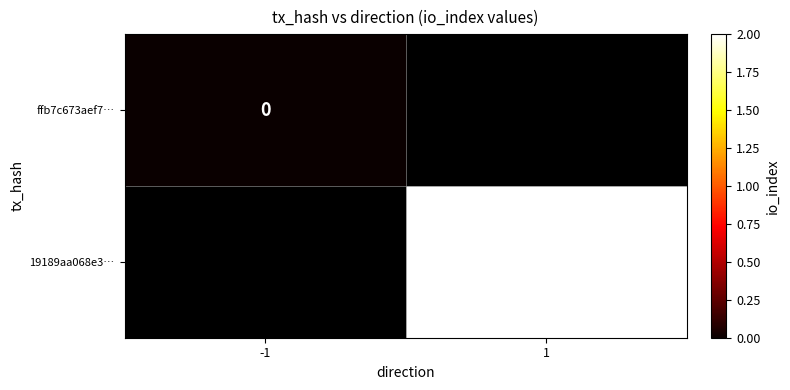

At how many categories does at least one series exceed 0?

1